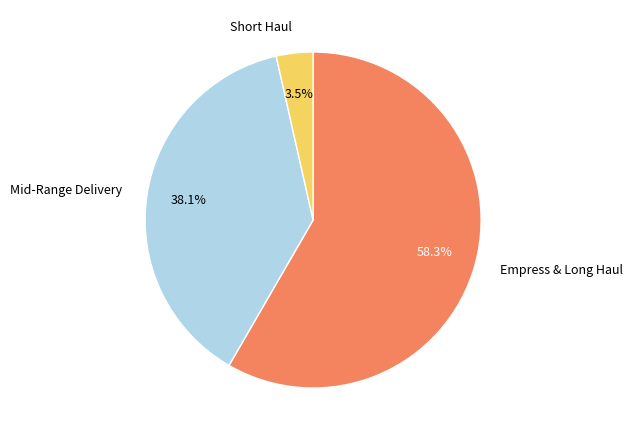

Which category has the biggest portion of the pie?

Empress & Long Haul